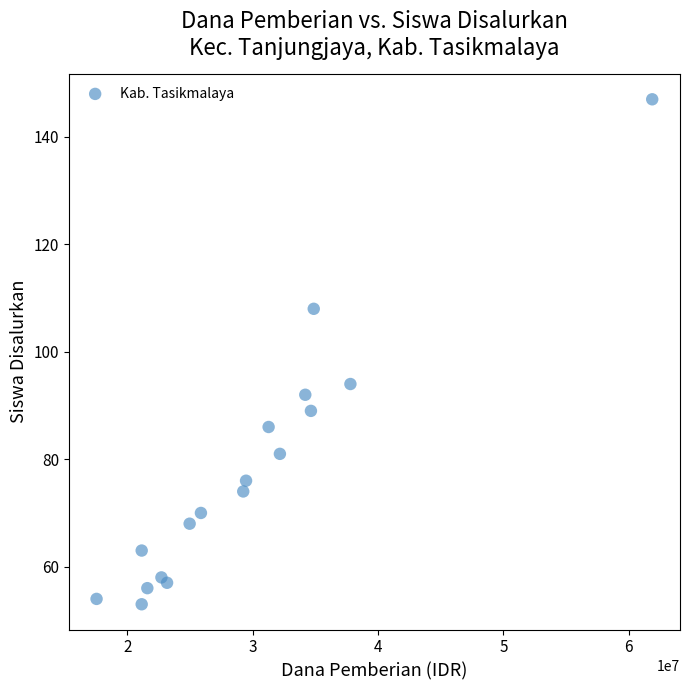

What Y value in the scatter plot is closest to 100?

94